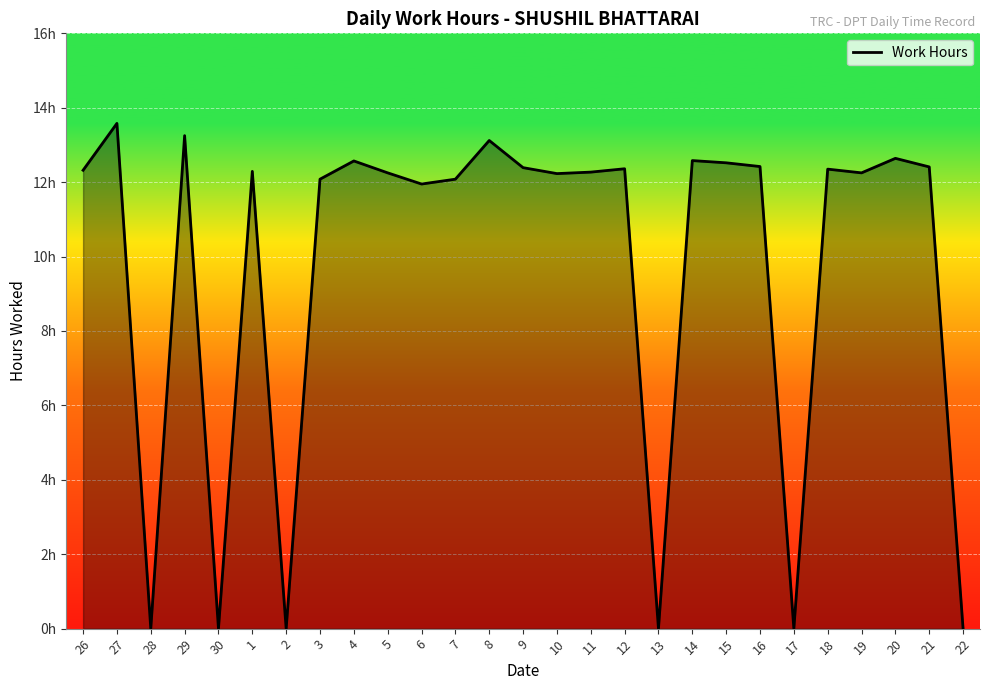

Does the chart display data point markers on the line(s)?

No